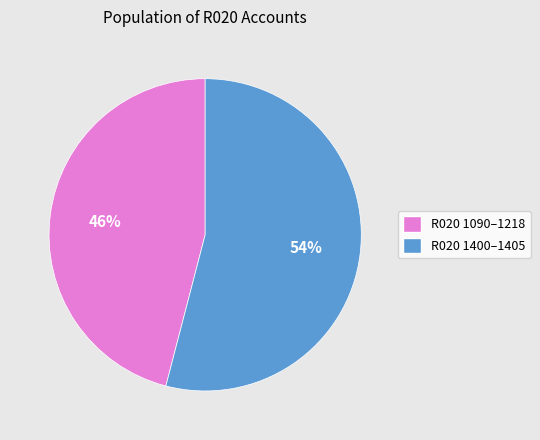

To the nearest percent, what is the difference between the largest and smallest slice percentages?

8%